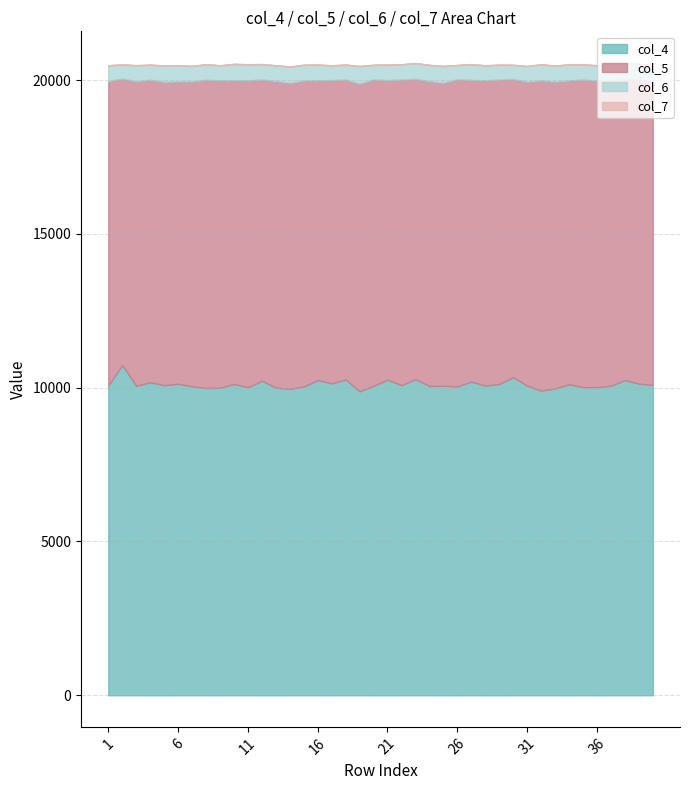

Which series has the largest range (max minus min)?

col_4